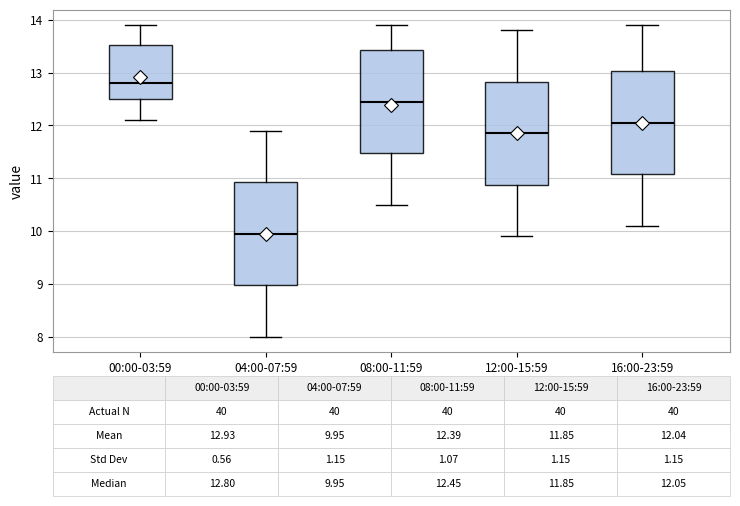

Which box has the lowest median line?

04:00-07:59